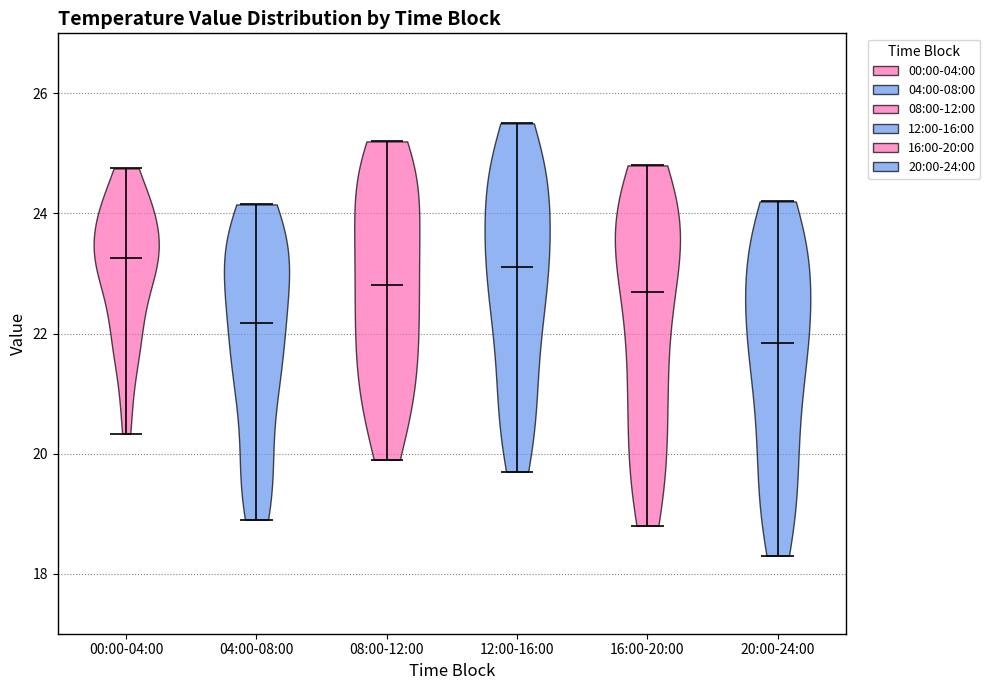

Reading left to right, read every violin against the y-axis: where its median line is, and the lowest and highest points it reaches. The values are not printed on the chart, so give them approximately, as read against the axis.

00:00-04:00: median line 23.2, lowest point 20.4, highest point 24.8
04:00-08:00: median line 22.2, lowest point 19.0, highest point 24.2
08:00-12:00: median line 22.8, lowest point 20.0, highest point 25.2
12:00-16:00: median line 23.2, lowest point 19.8, highest point 25.6
16:00-20:00: median line 22.8, lowest point 18.8, highest point 24.8
20:00-24:00: median line 21.8, lowest point 18.4, highest point 24.2